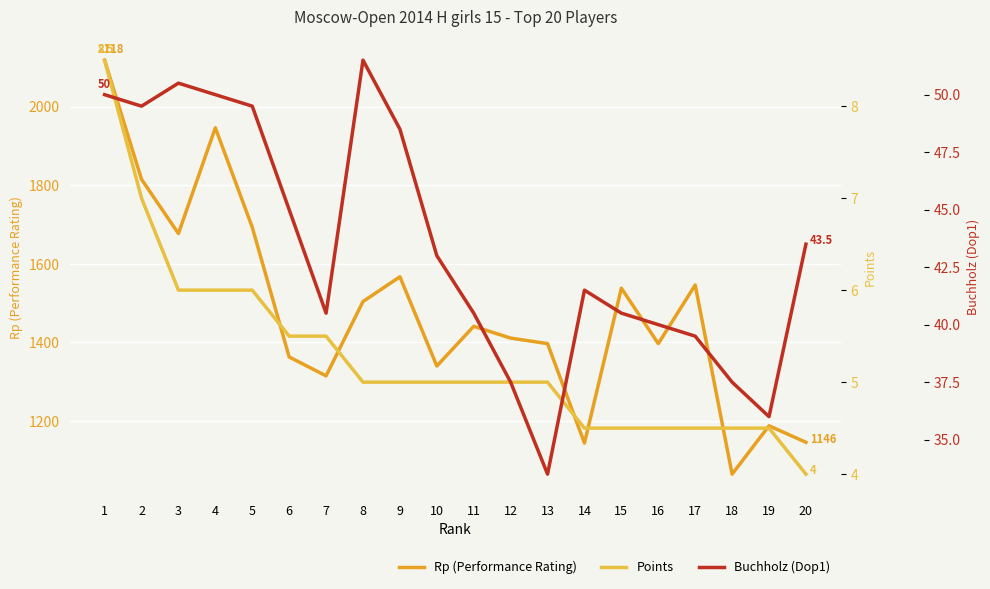

Reading left to right, what are all the values shown in this chart?

Rp (Performance Rating): 1=2118.0	2=1815.0	3=1677.0	4=1946.0	5=1693.0	6=1363.0	7=1315.0	8=1504.0	9=1567.0	10=1340.0	11=1441.0	12=1411.0	13=1397.0	14=1144.0	15=1538.0	16=1397.0	17=1546.0	18=1065.0	19=1188.0	20=1146.0
Points: 1=8.5	2=7.0	3=6.0	4=6.0	5=6.0	6=5.5	7=5.5	8=5.0	9=5.0	10=5.0	11=5.0	12=5.0	13=5.0	14=4.5	15=4.5	16=4.5	17=4.5	18=4.5	19=4.5	20=4.0
Buchholz (Dop1): 1=50.0	2=49.5	3=50.5	4=50.0	5=49.5	6=45.0	7=40.5	8=51.5	9=48.5	10=43.0	11=40.5	12=37.5	13=33.5	14=41.5	15=40.5	16=40.0	17=39.5	18=37.5	19=36.0	20=43.5